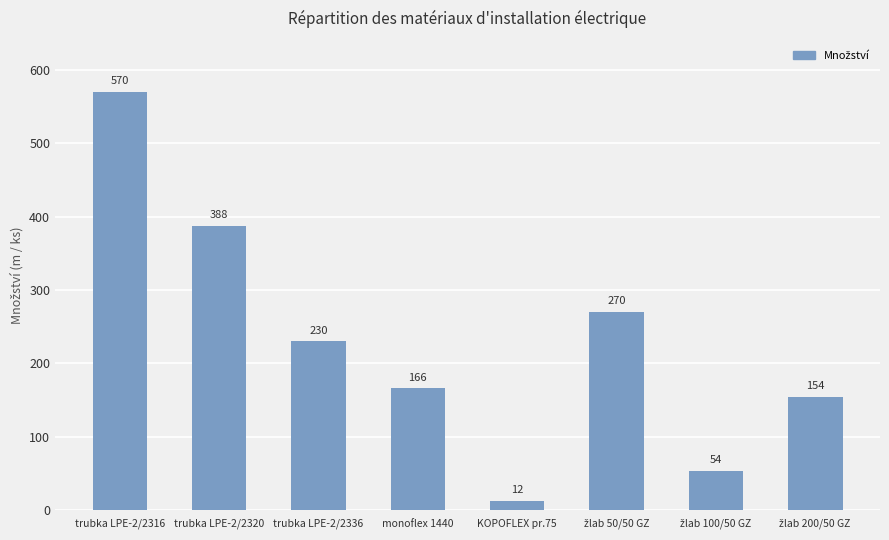

True or false: the data shows 168 at trubka LPE-2/2320.

False